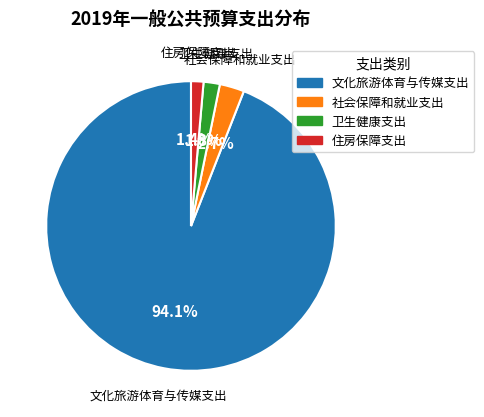

Is it true that 住房保障支出 is 9% of the pie?

False